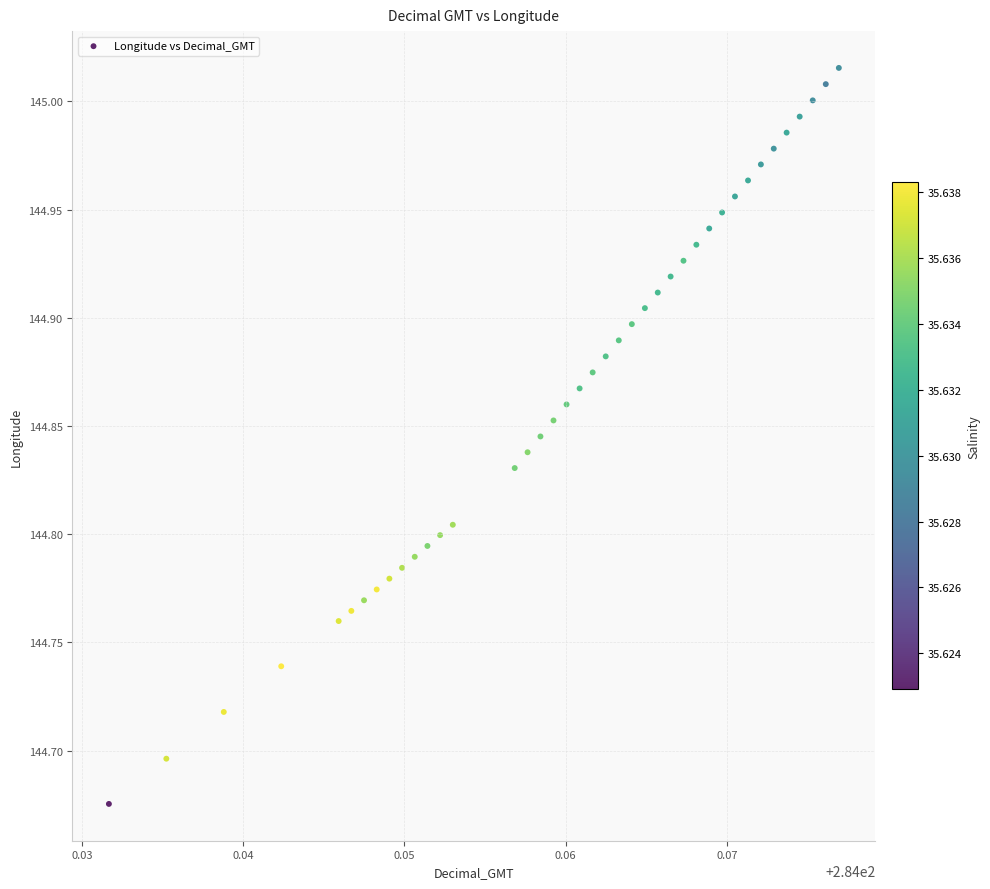

What is the range of Y values (max minus min)?

0.3